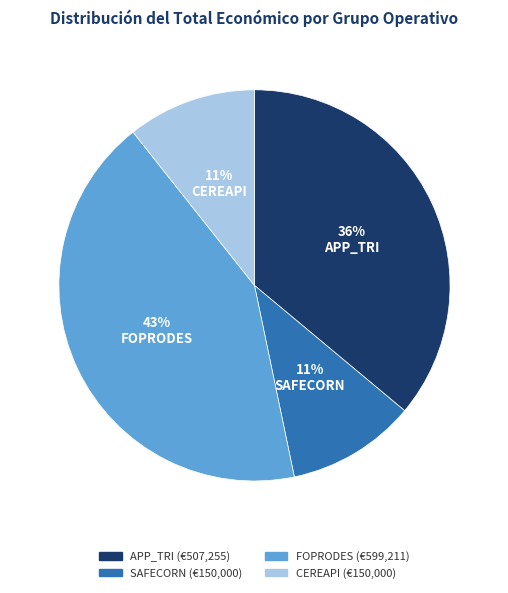

To the nearest percent, what is the average slice percentage?

25%